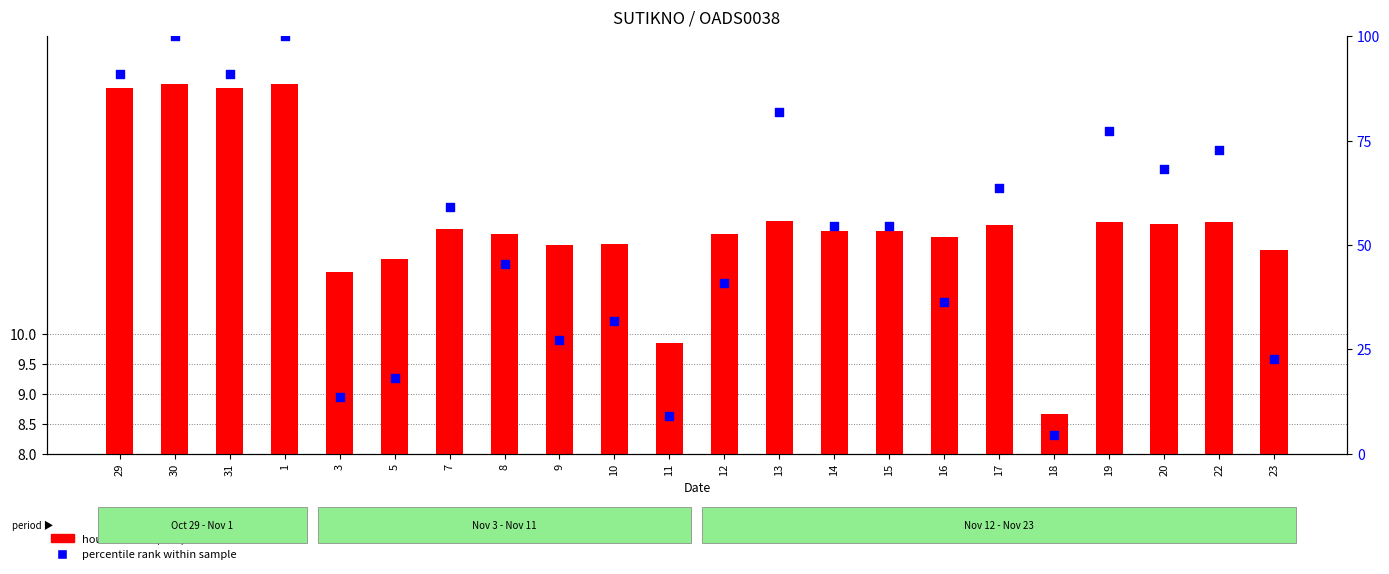

What are all the series names shown in the legend?

hours worked (Low), percentile rank within sample